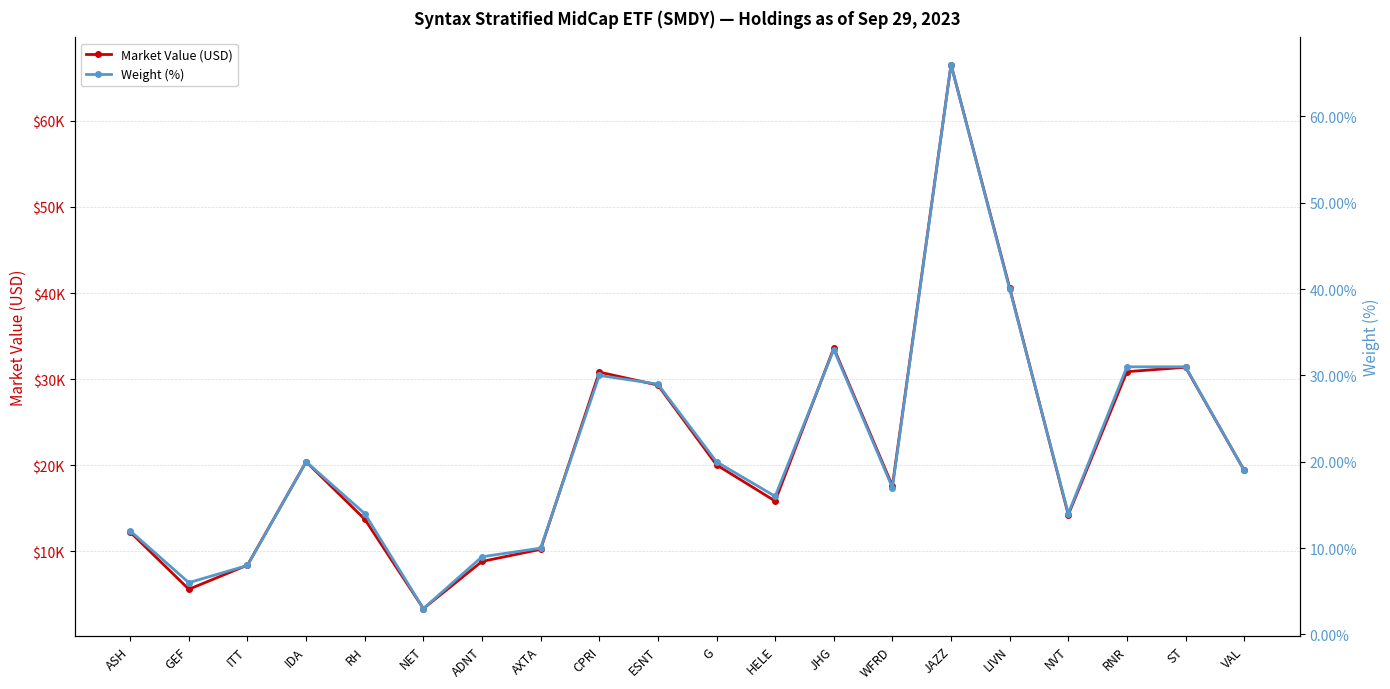

What is the value of the Weight (%) point at the 5th from the left?

14.0